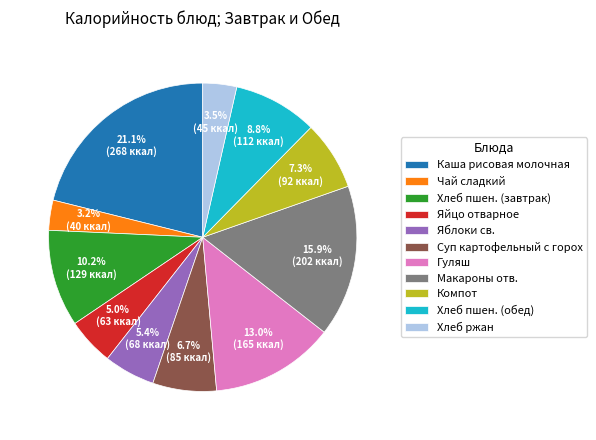

What is the largest slice in the pie chart?

Каша рисовая молочная